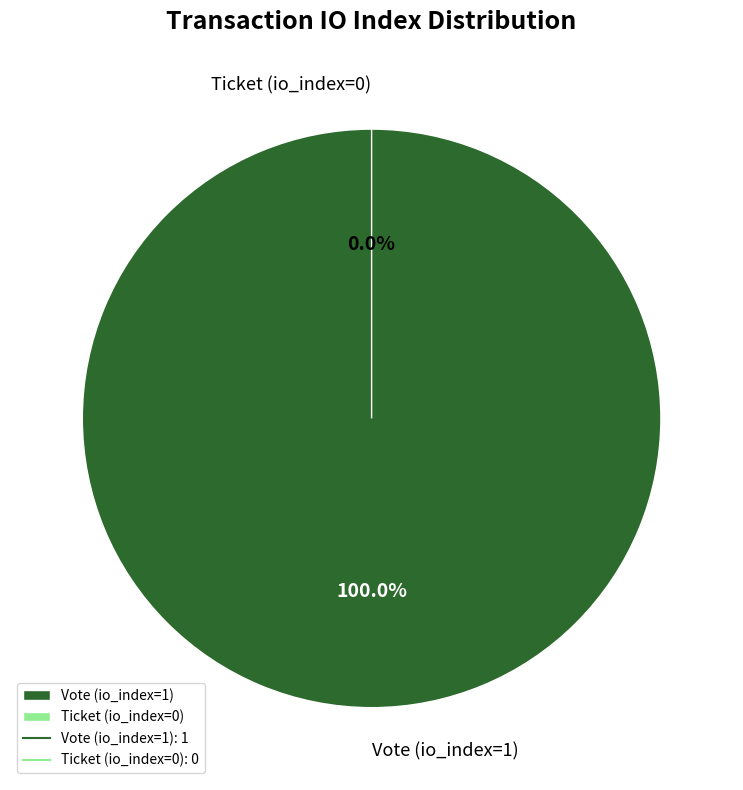

Is there any slice that represents more than half of the pie?

Yes